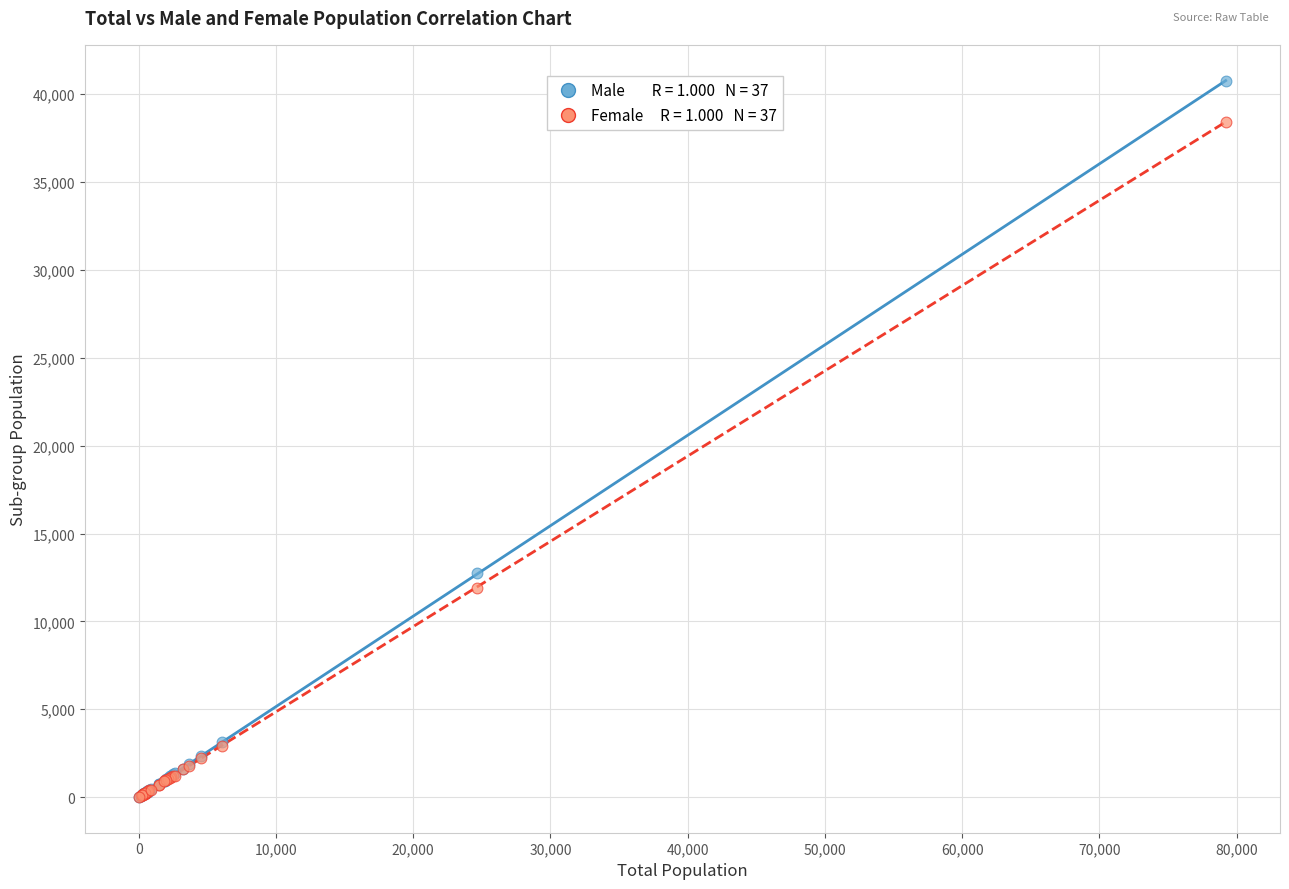

Across all series, what Y value is closest to 20379?

12777